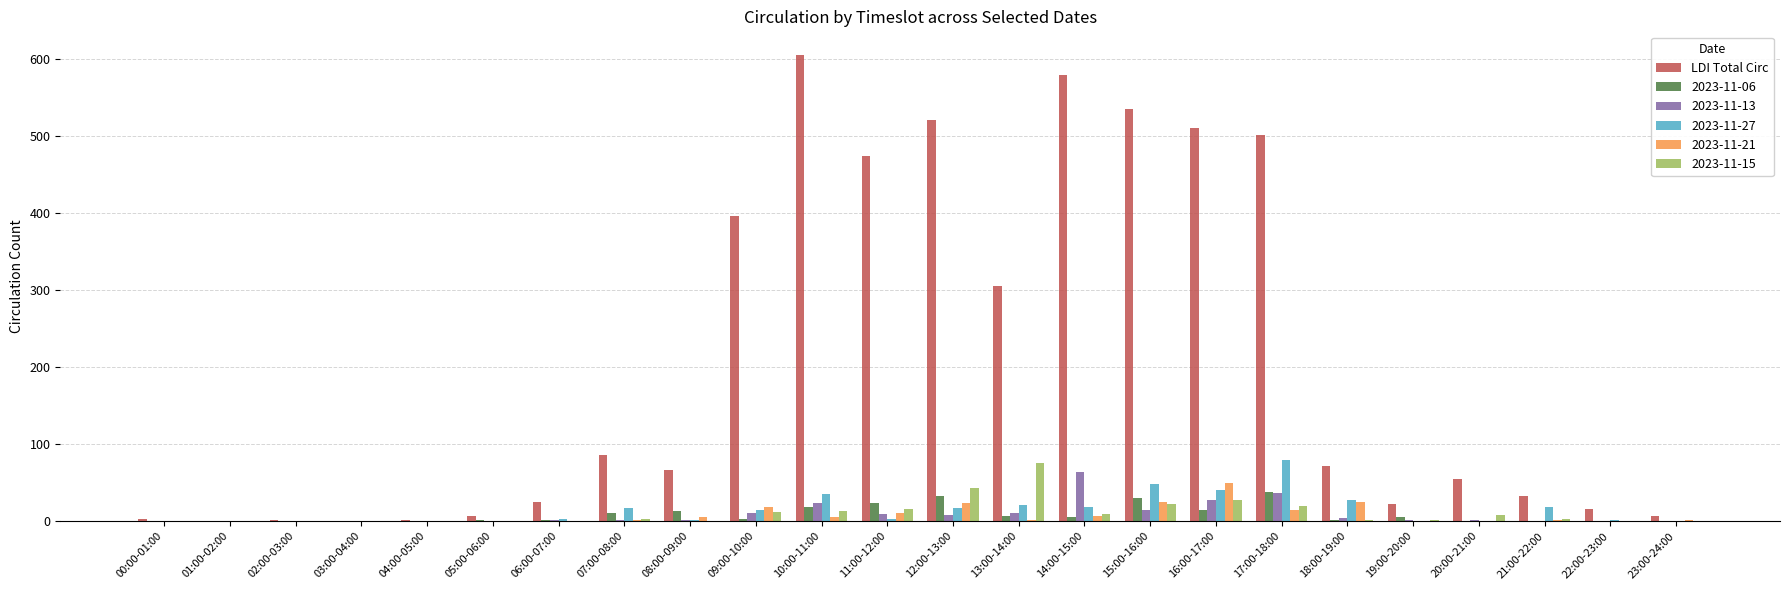

At which label does 2023-11-27 reach its peak?

17:00-18:00